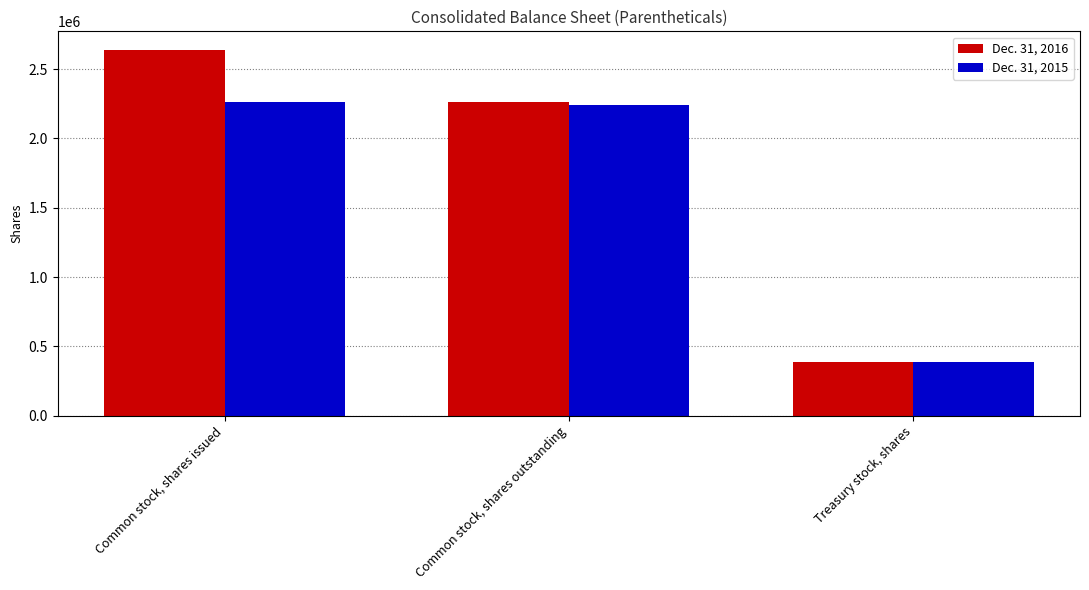

What is the difference between the maximum and minimum values in the Dec. 31, 2015 series?

1877238